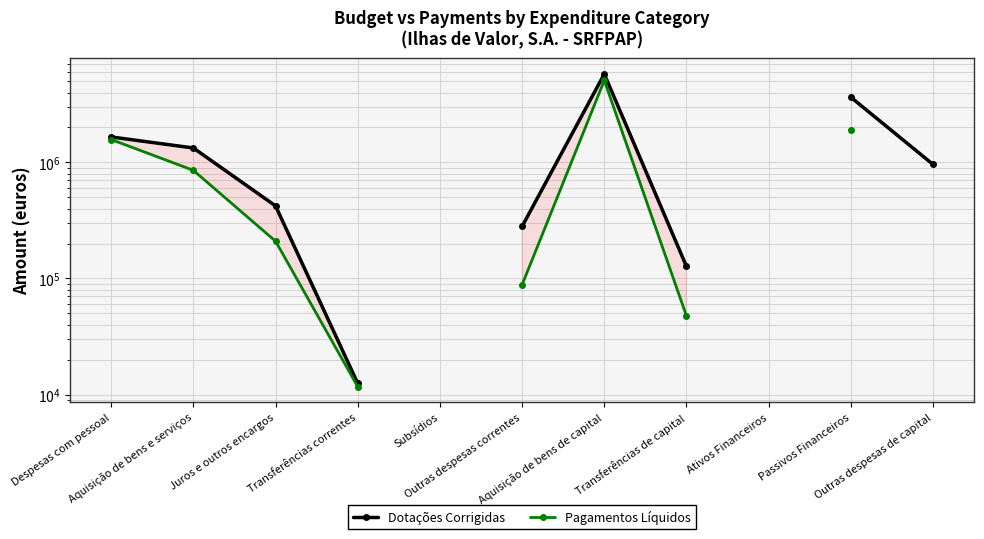

How many interior local peaks does the Pagamentos Líquidos series have?

1